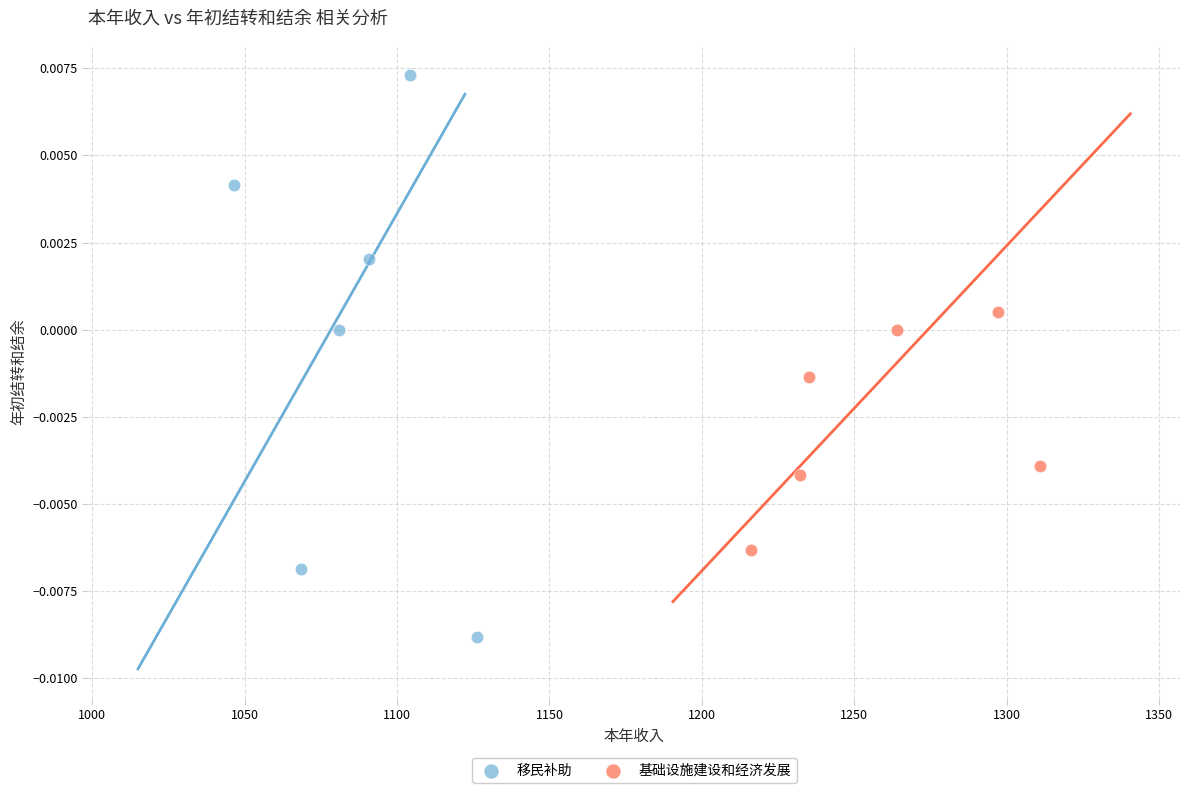

Which series has the largest Y range (max minus min)?

移民补助